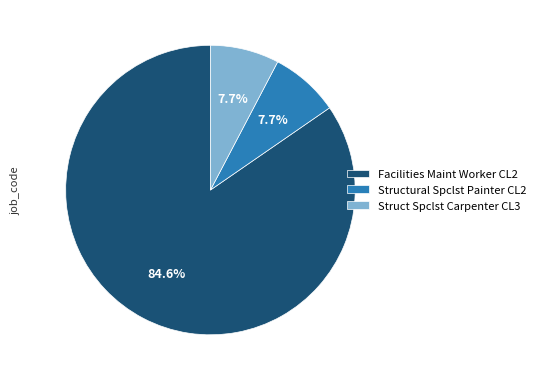

Count the number of slices in the pie.

3